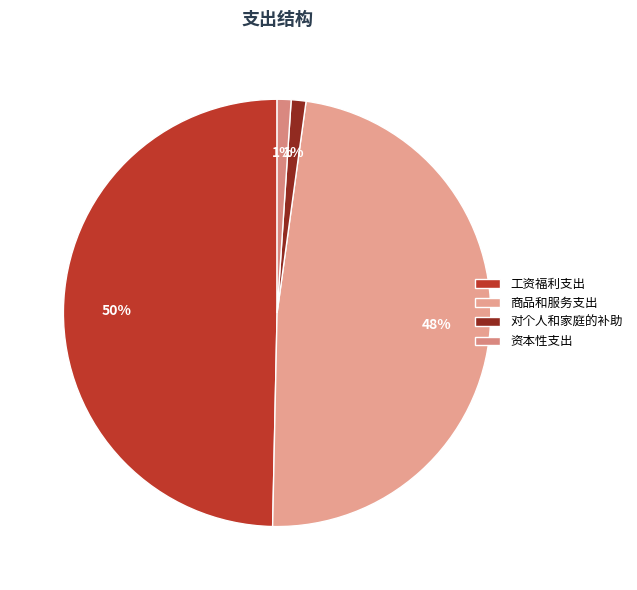

Does any single category account for the majority?

No